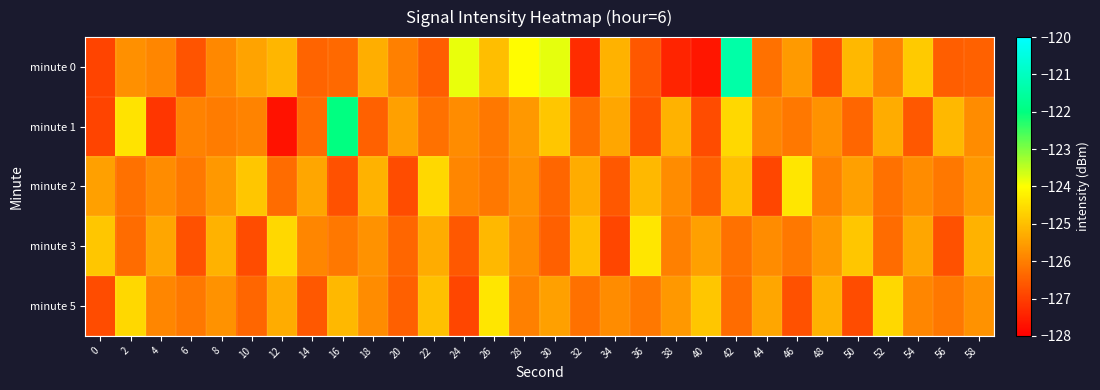

Which has a higher value, 56 or 10?

10